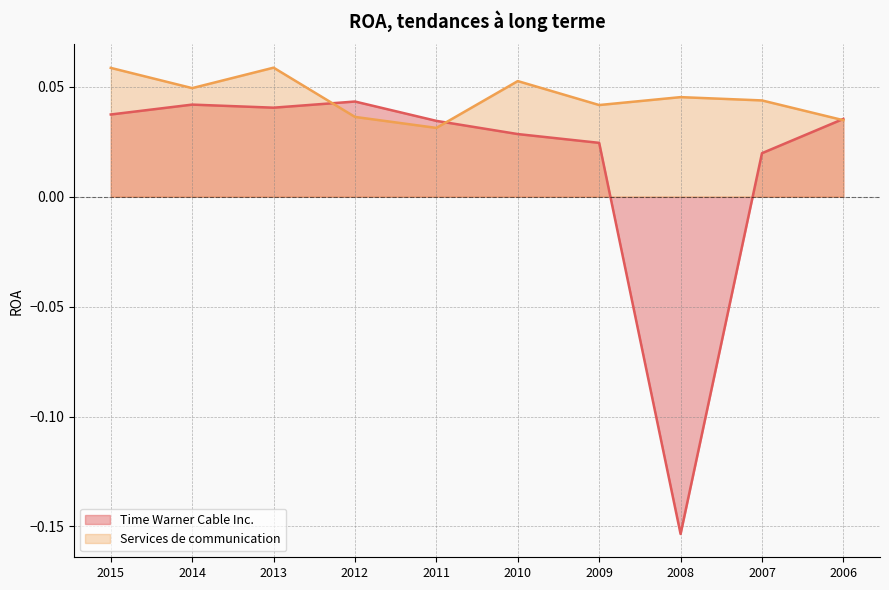

Where does the Time Warner Cable Inc. series first go above 0?

2015